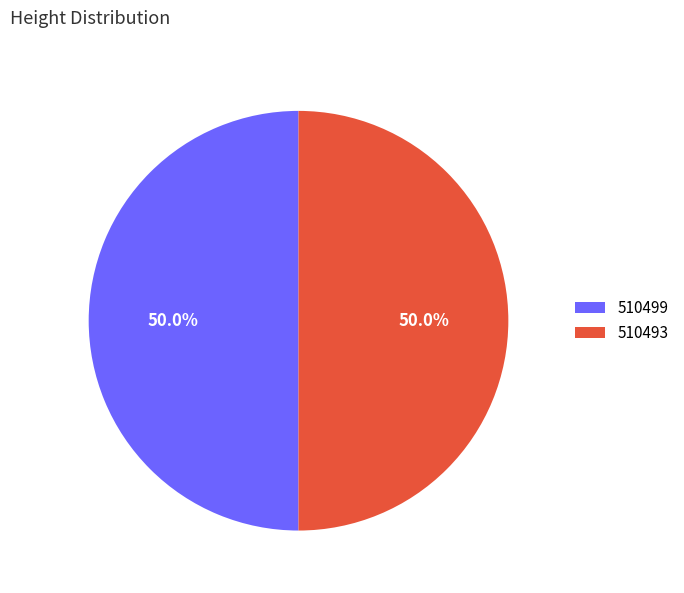

Approximately how many times larger is the value at 510499 compared to 510493?

1.0